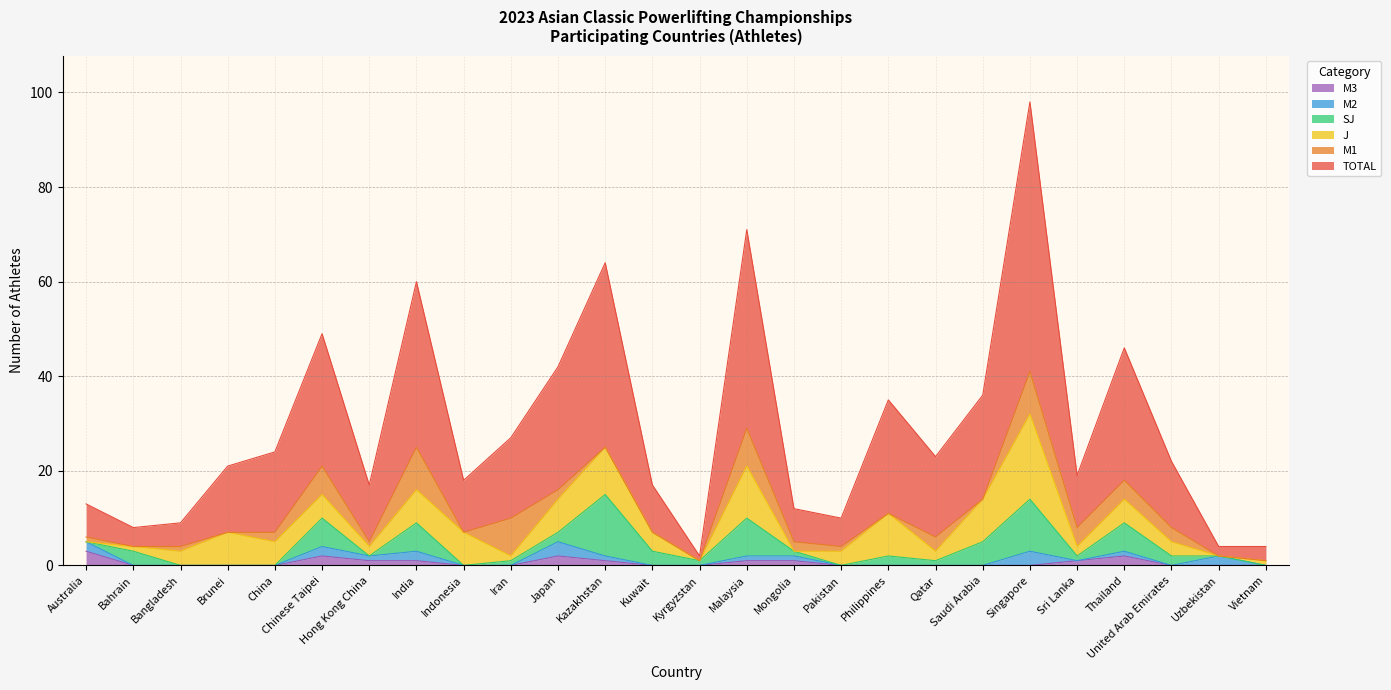

Count the number of categories in the chart.

26